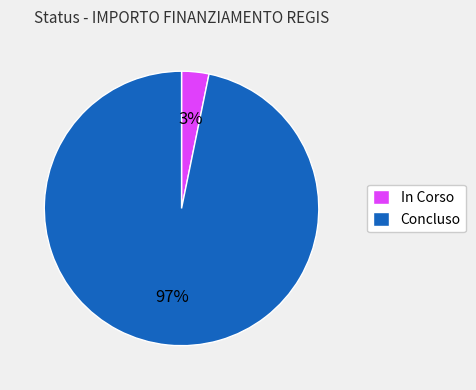

Rank the categories by value from highest to lowest.

Concluso, In Corso